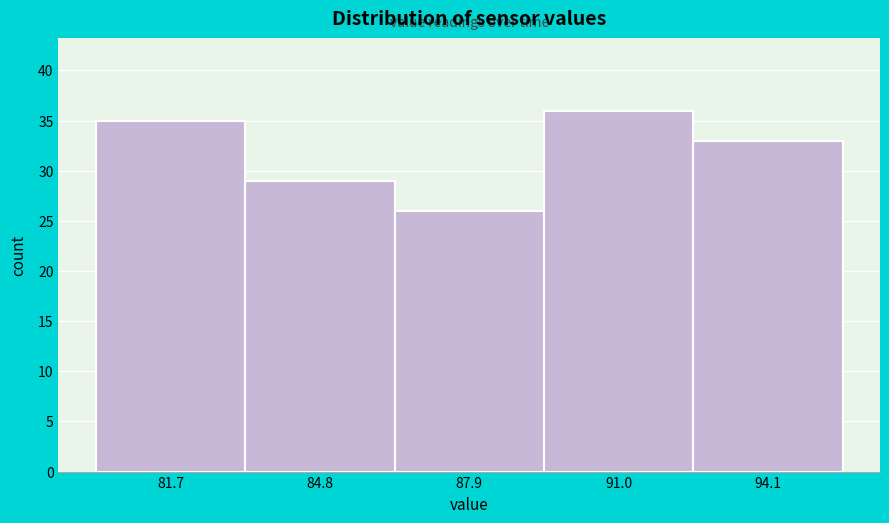

Reading left to right, transcribe this chart: for each bar, give the range it covers on the x-axis and its height. Neither the bar edges nor the heights are printed on the chart, so give them approximately, as read against the axes.

80.0 to 83.0: 35
83.0 to 86.5: 29
86.5 to 89.5: 26
89.5 to 92.5: 36
92.5 to 95.5: 33